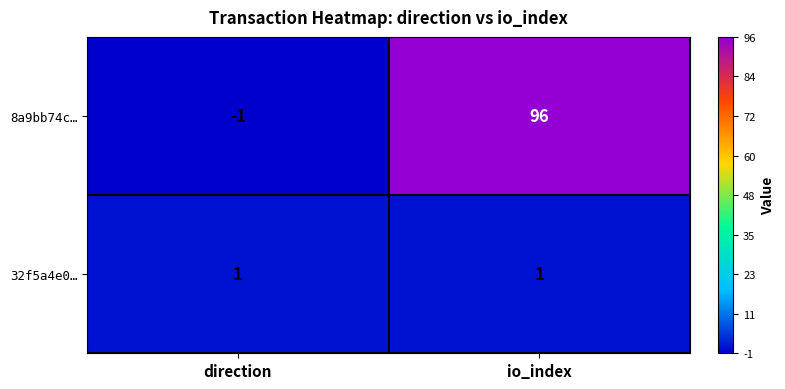

The value of 32f5a4e0… at io_index is 2. True or false?

False